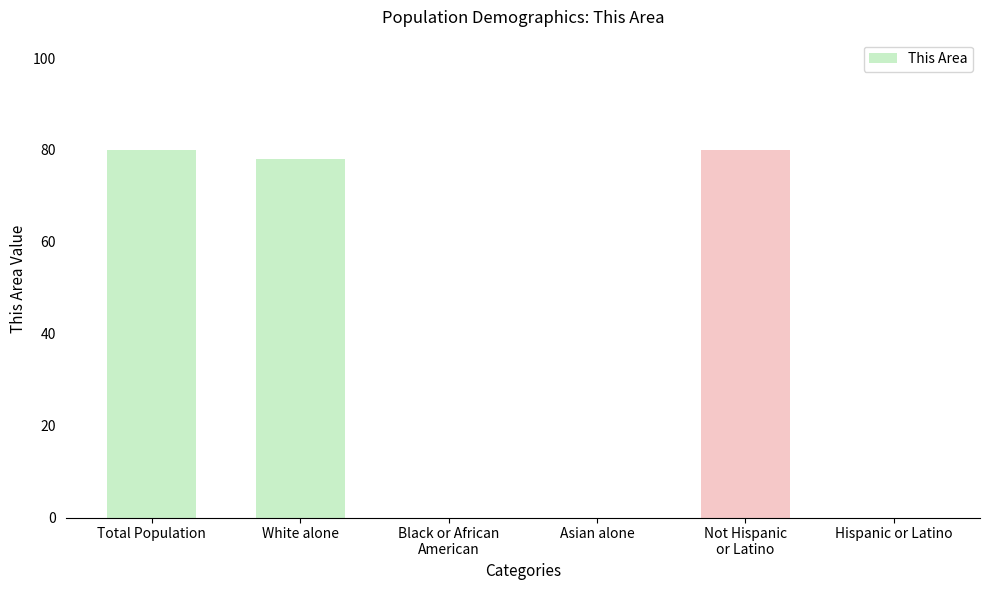

Between Hispanic or Latino and White alone, which is larger?

White alone